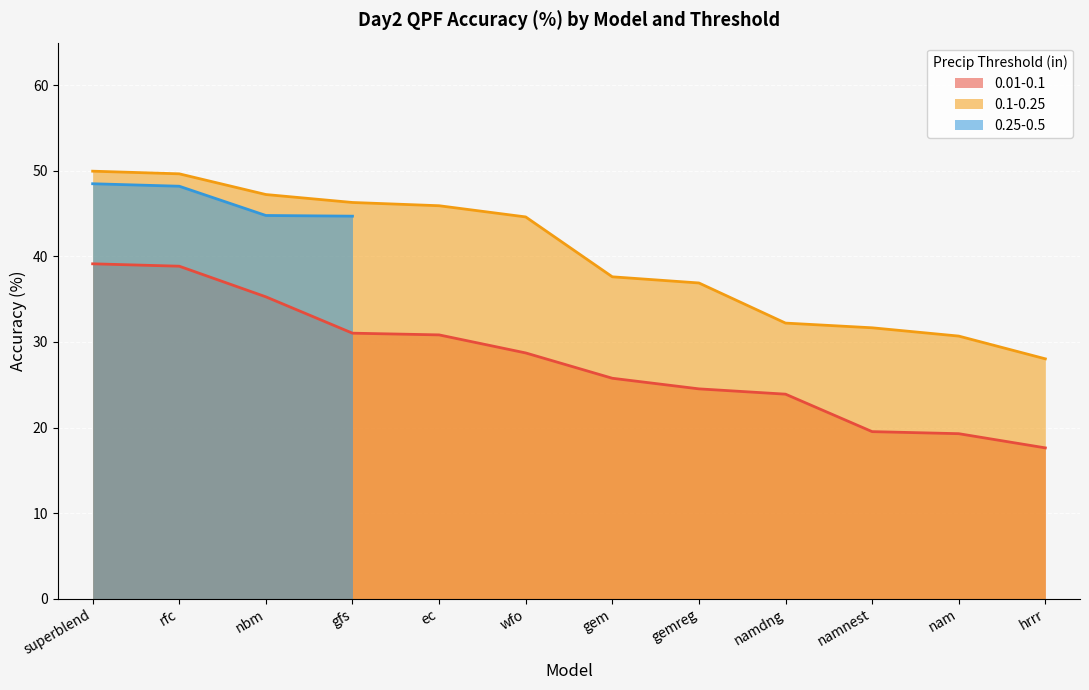

At which category does Accuracy (%) reach its first local peak?

superblend